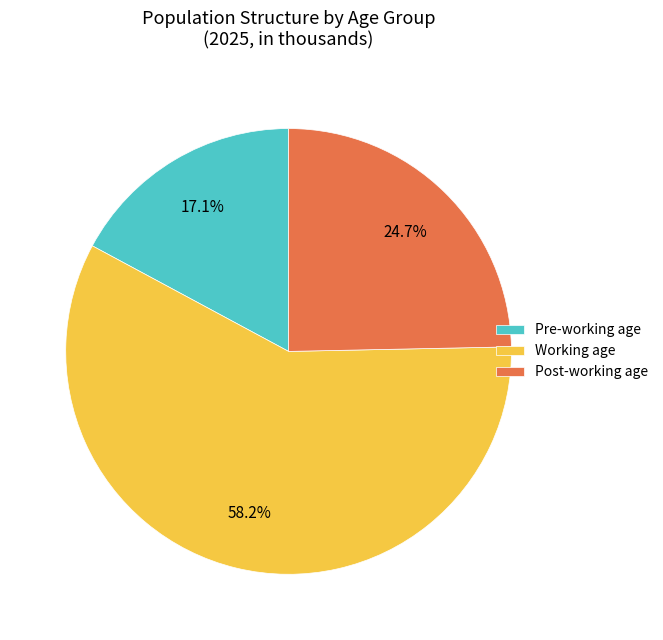

Is there a majority slice in this chart?

Yes